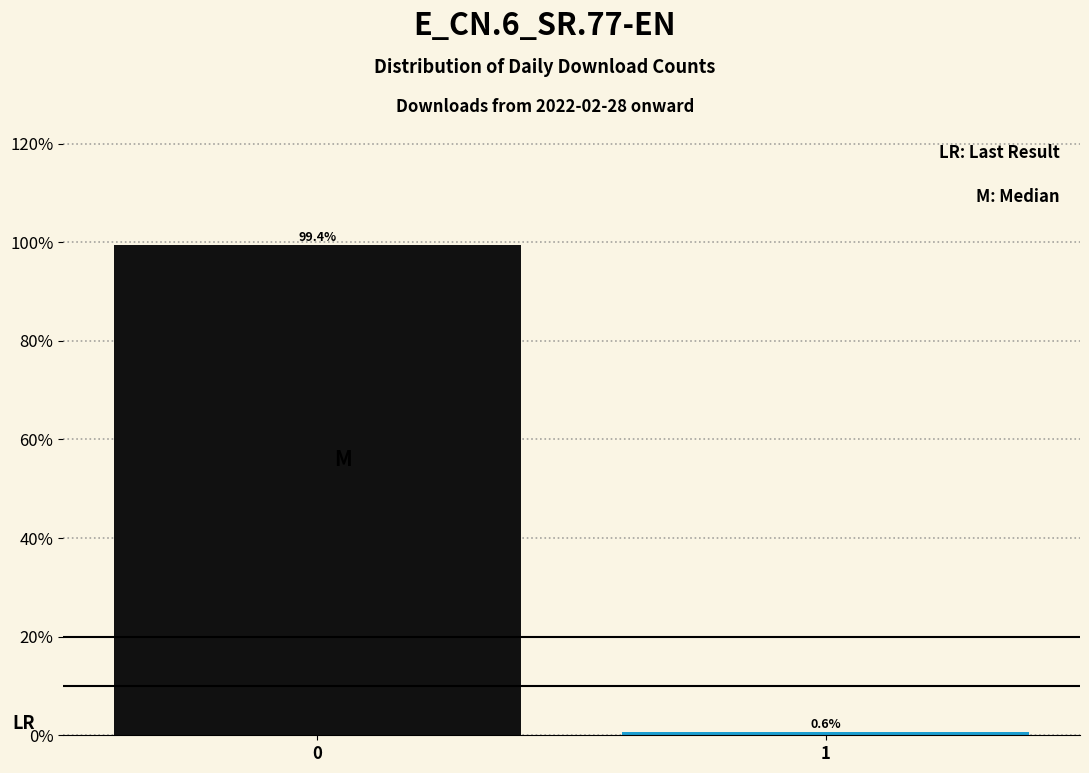

Reading right to left, transcribe all the data shown in this chart.

1=0.6	0=99.4